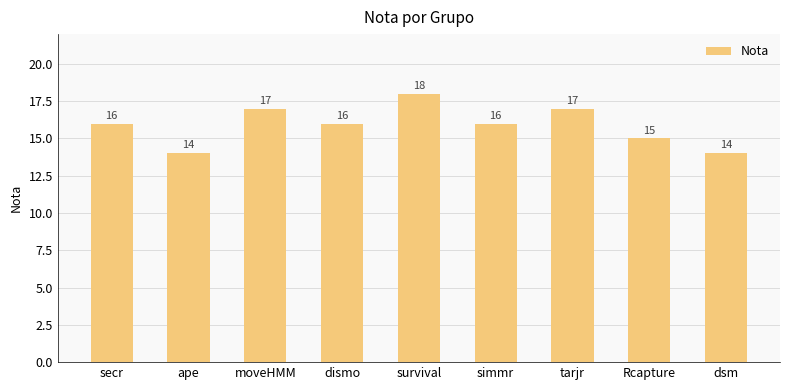

What is the ratio of the value at dismo to the value at ape?

1.1